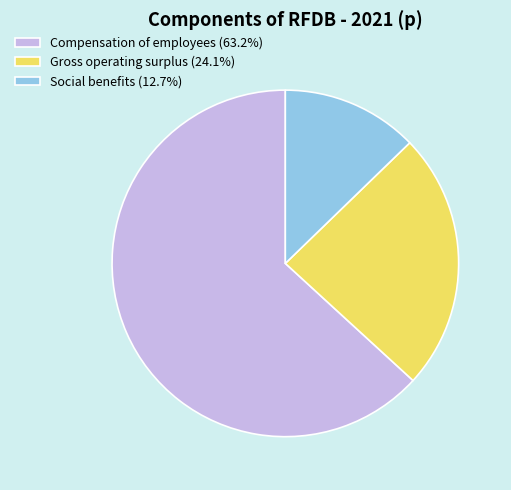

Do Compensation of employees (63.2%) and Gross operating surplus (24.1%) together represent more than half of the pie?

Yes